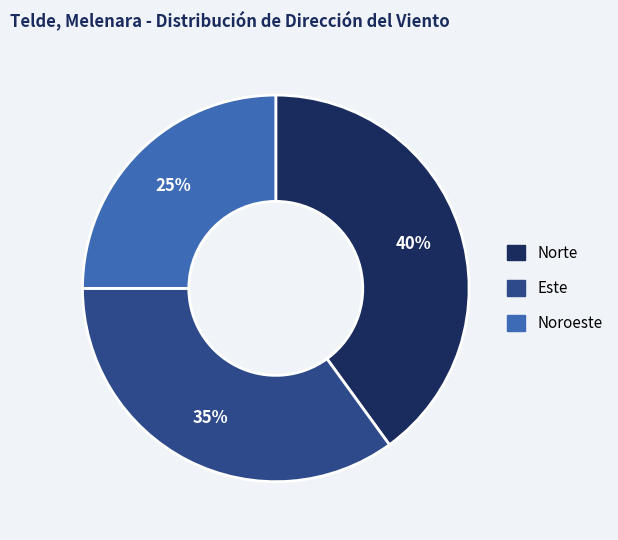

To the nearest percent, what is the difference between the largest and smallest slice percentages?

15%